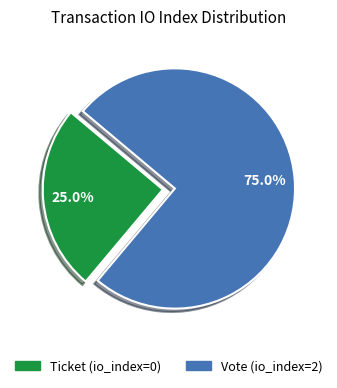

Combined, what portion of the pie is Ticket and Vote?

100.0%